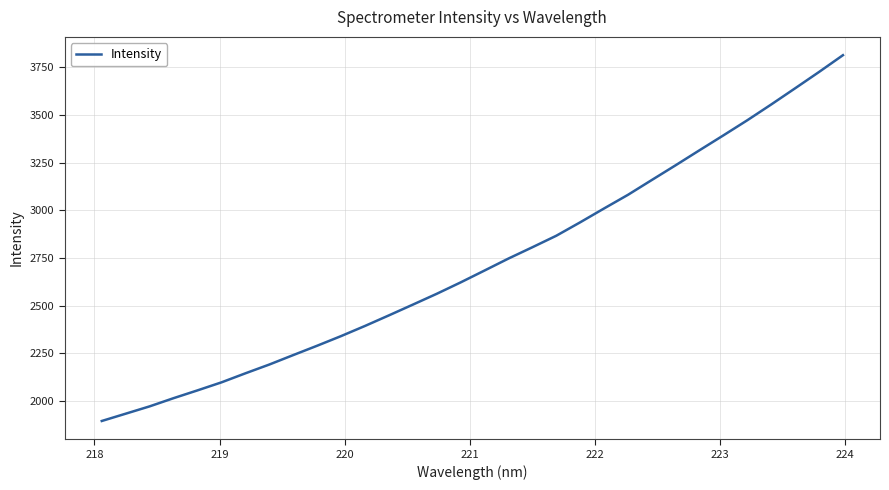

What is the difference between the maximum and minimum values?

1920.0